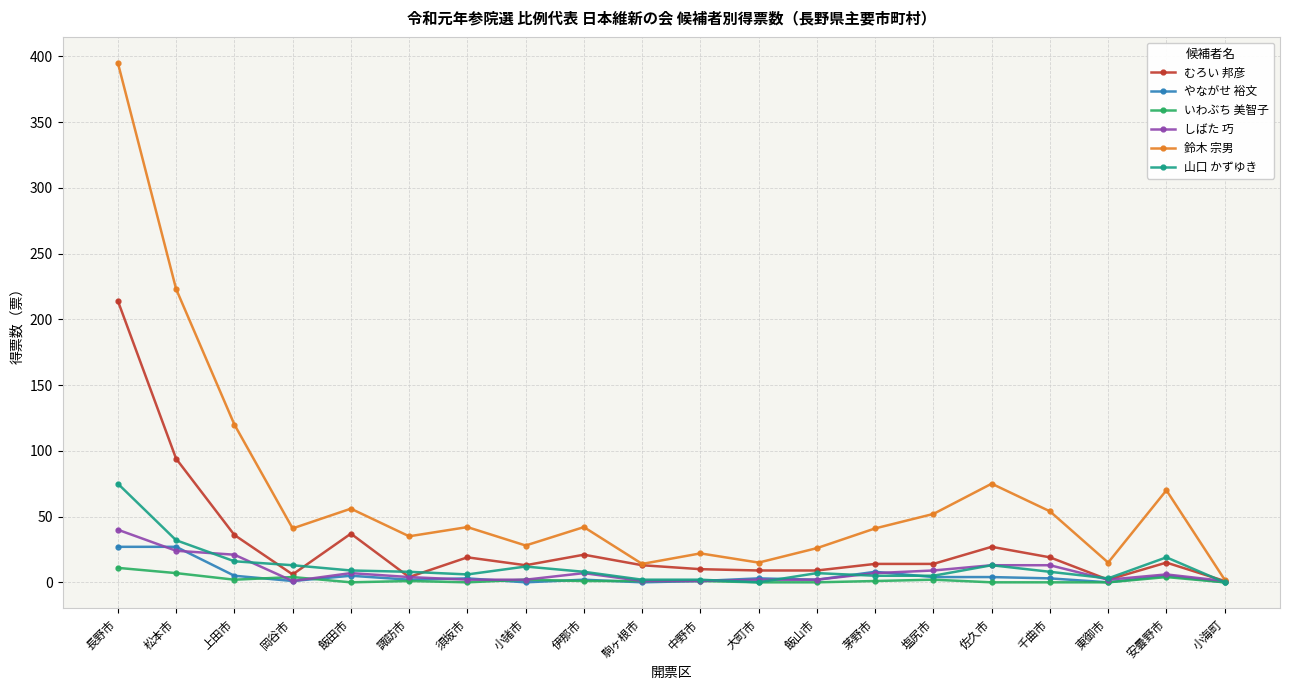

True or false: やながせ 裕文 has more than 0 points higher than both neighbors.

True